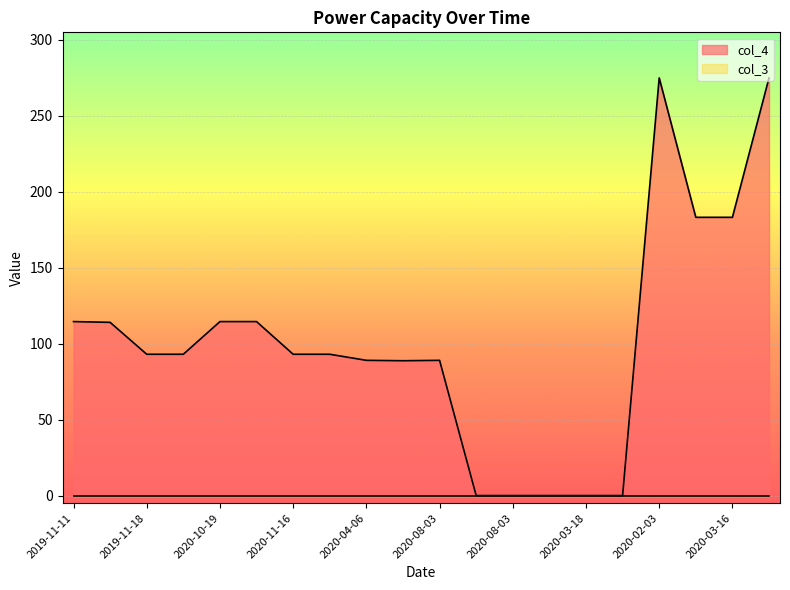

How many categories are shown in the chart?

20